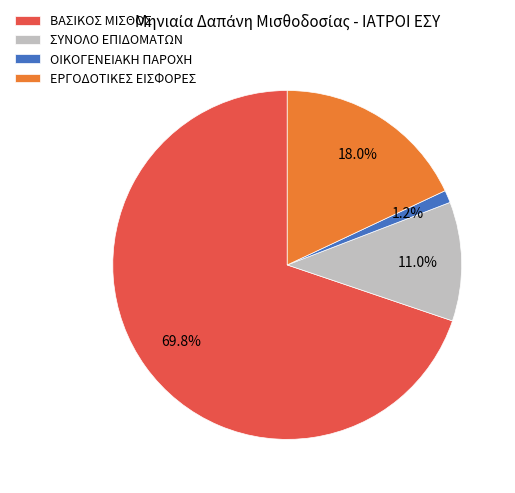

Which slice is the smallest?

ΟΙΚΟΓΕΝΕΙΑΚΗ ΠΑΡΟΧΗ